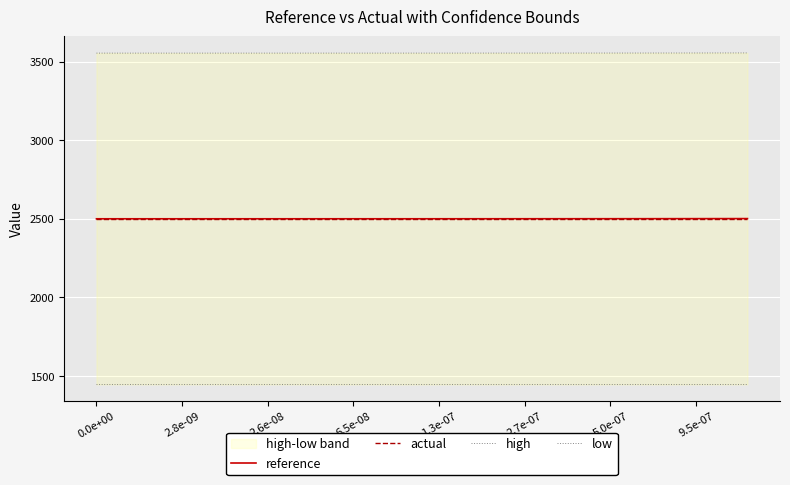

Which category has the lowest value in the low series?

0.0e+00